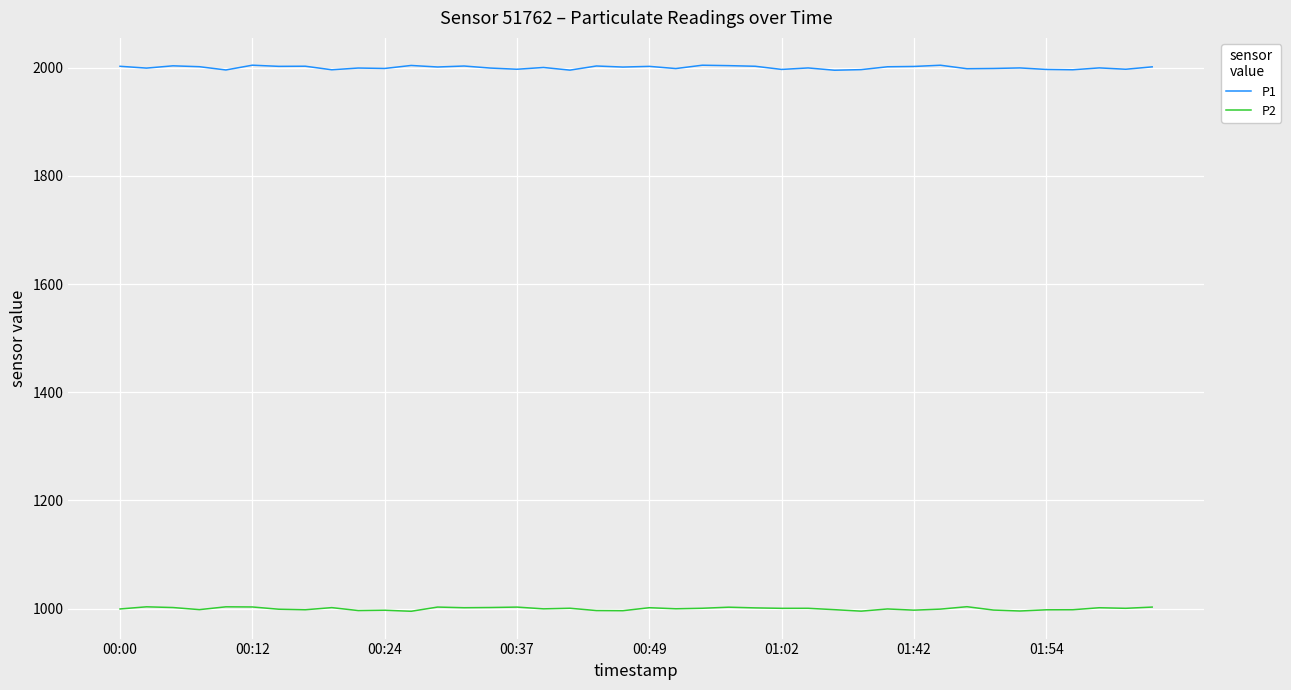

Rank the series by their maximum value, from lowest to highest.

P2, P1